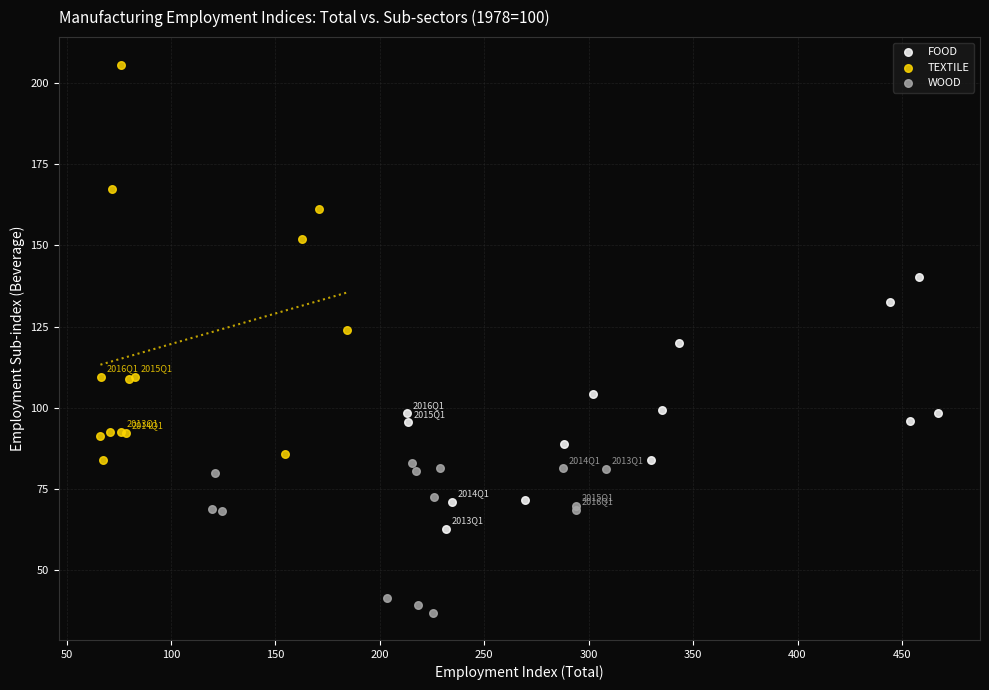

Which series has the widest spread of Y values?

TEXTILE